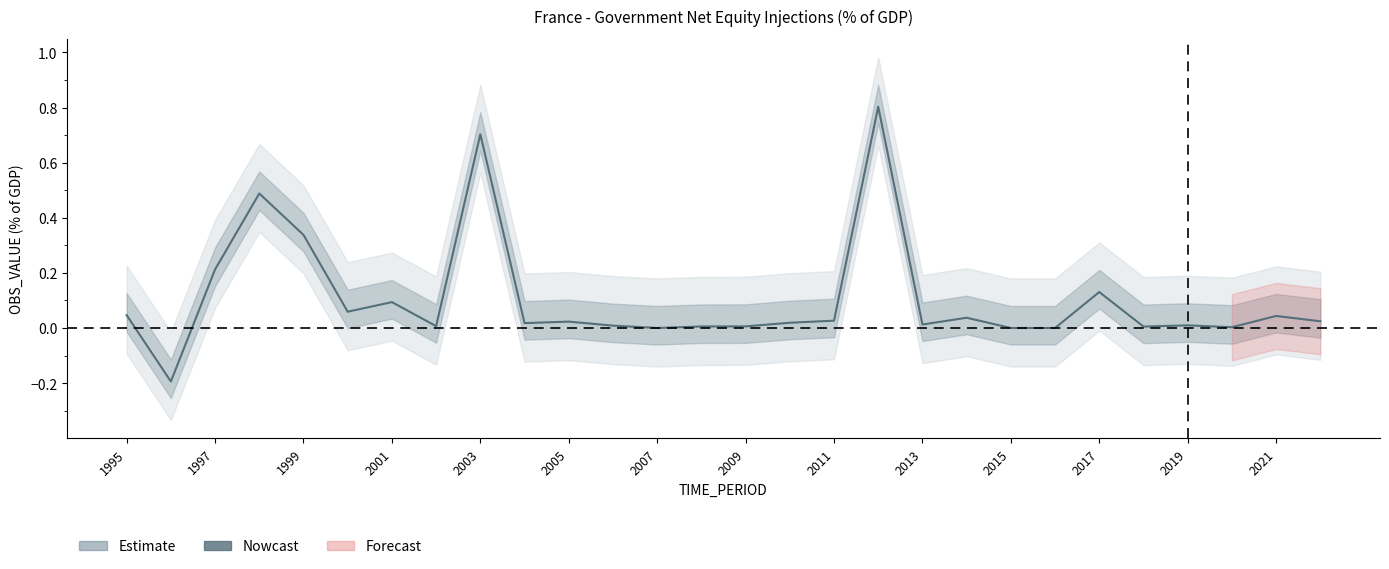

Reading left to right, what are all the values shown in this chart?

0.0	-0.2	0.2	0.5	0.3	0.1	0.1	0.0	0.7	0.0	0.0	0.0	0.0	0.0	0.0	0.0	0.0	0.8	0.0	0.0	0.0	0.0	0.1	0.0	0.0	0.0	0.0	0.0